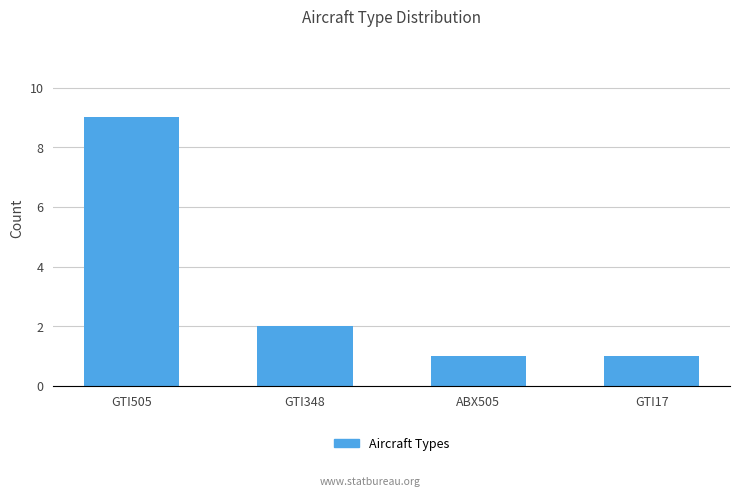

Reading right to left, what are all the values shown in this chart?

GTI17=1	ABX505=1	GTI348=2	GTI505=9